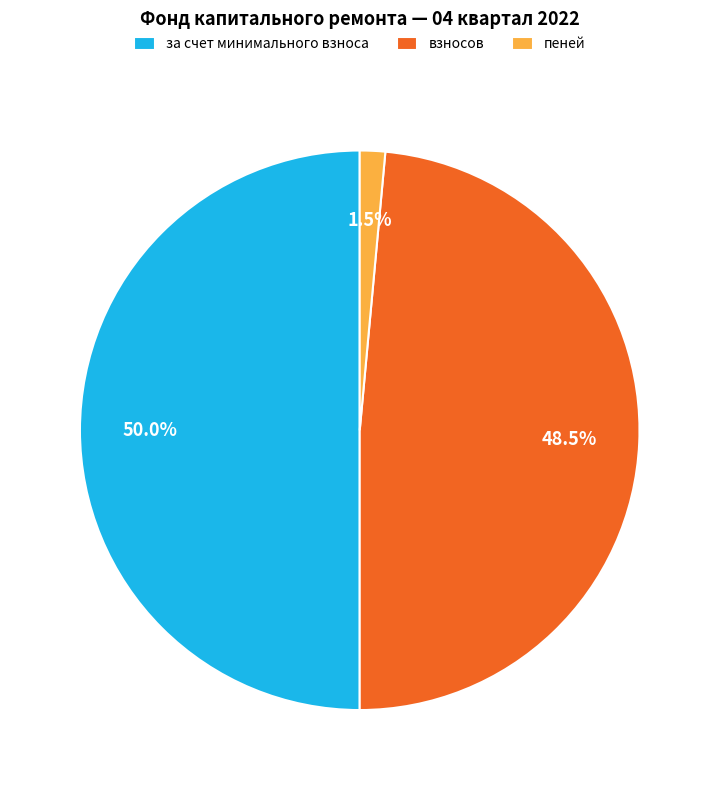

Is it true that пеней is 14% of the pie?

False